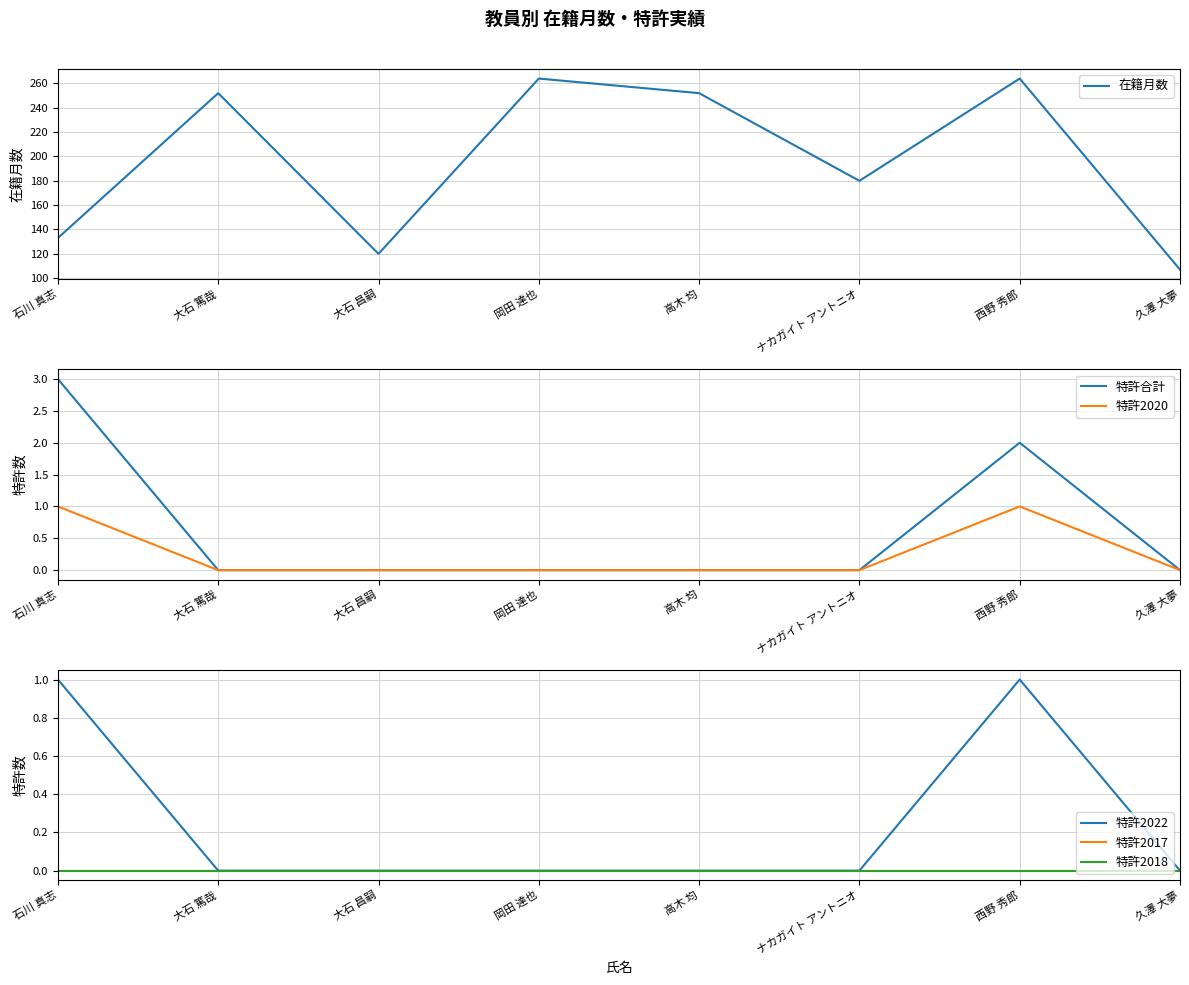

How many data points in 特許2020 are above 0?

2